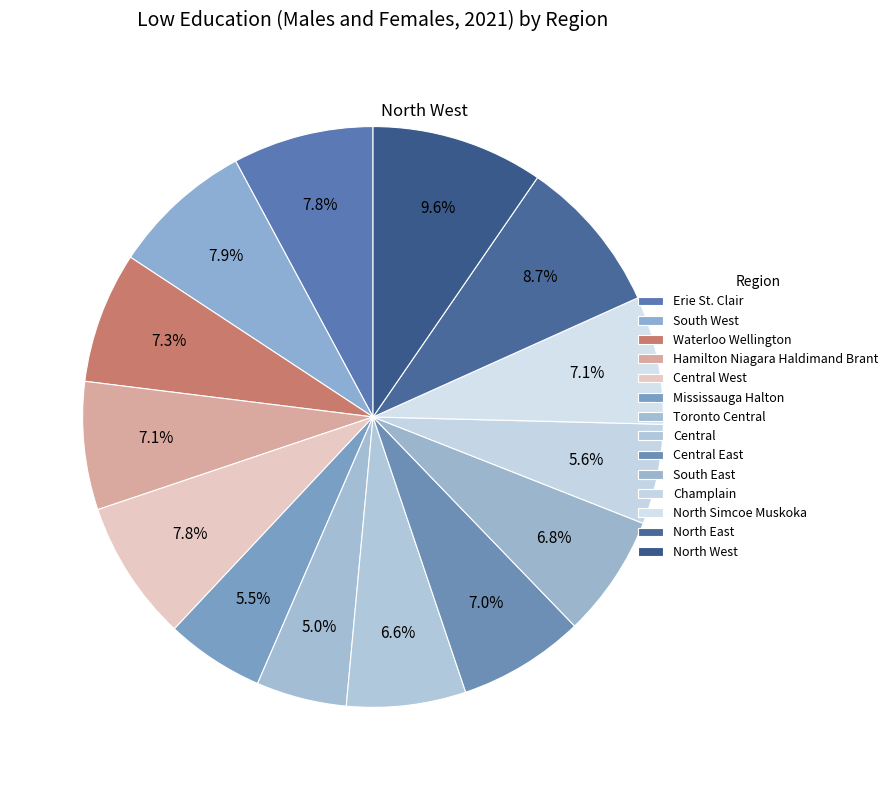

To the nearest percent, what is the combined percentage of Toronto Central and Hamilton Niagara Haldimand Brant?

12%